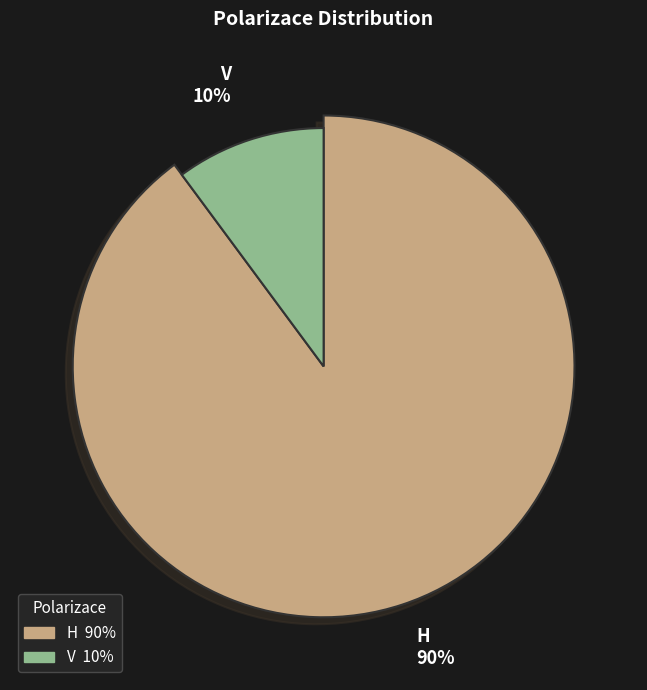

Which category has the smallest portion of the pie?

V